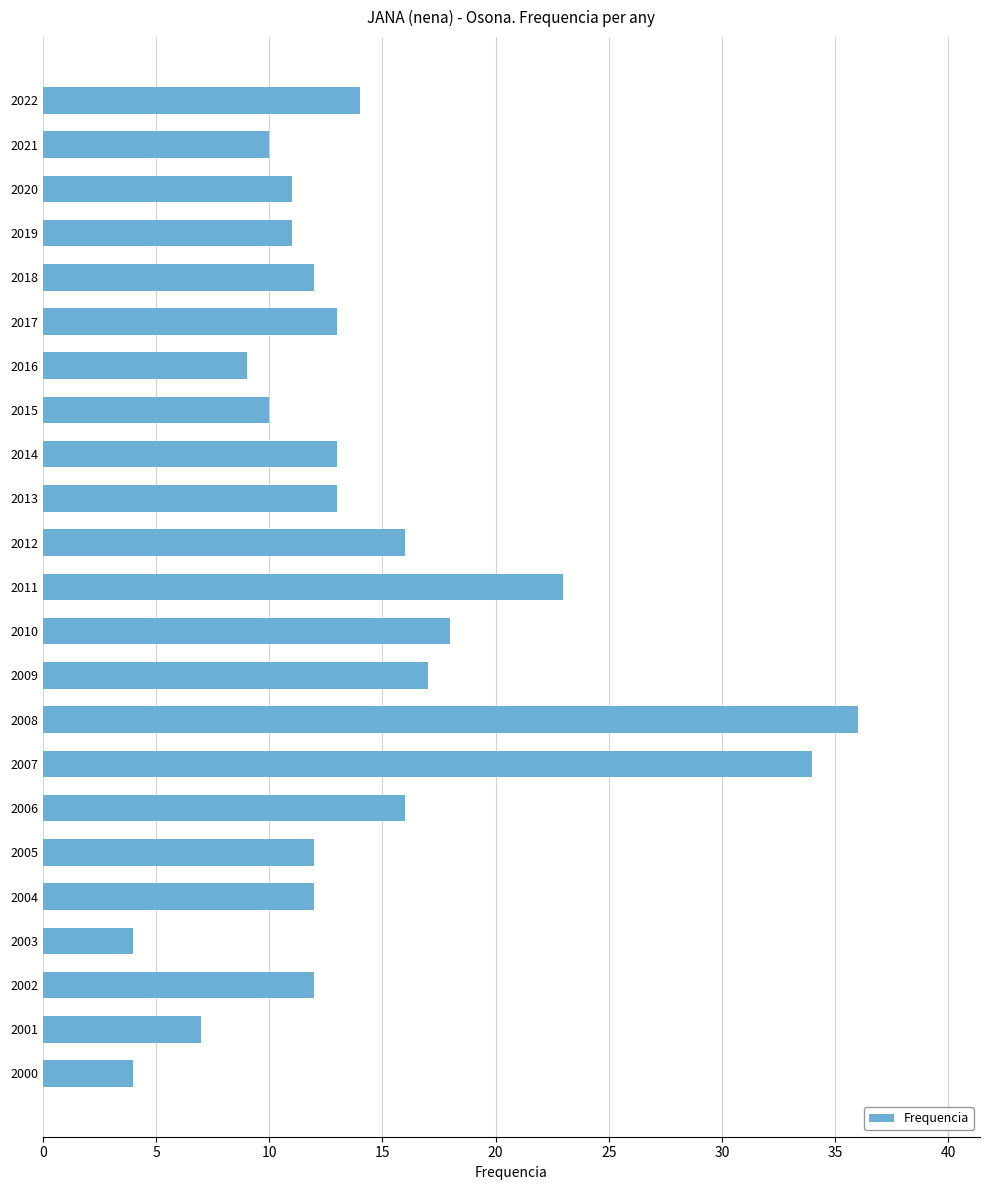

Which category has the highest value across all series?

2008